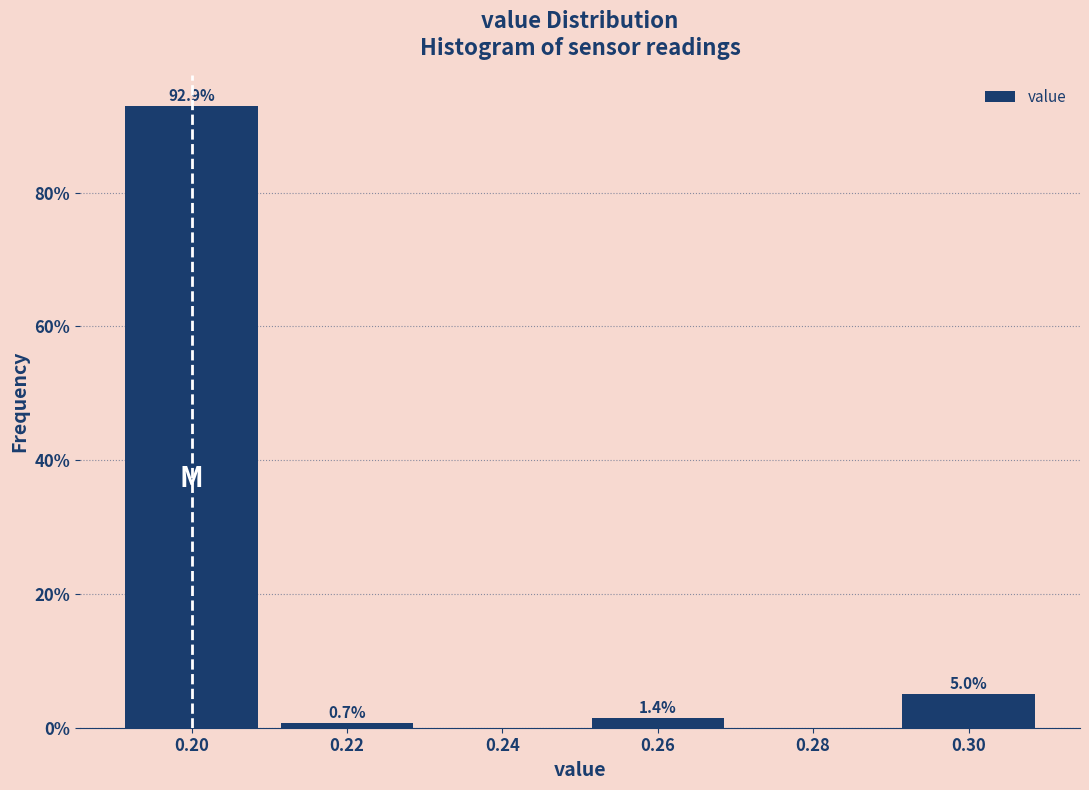

Over which range of the x-axis is the bar tallest?

0.19 to 0.21